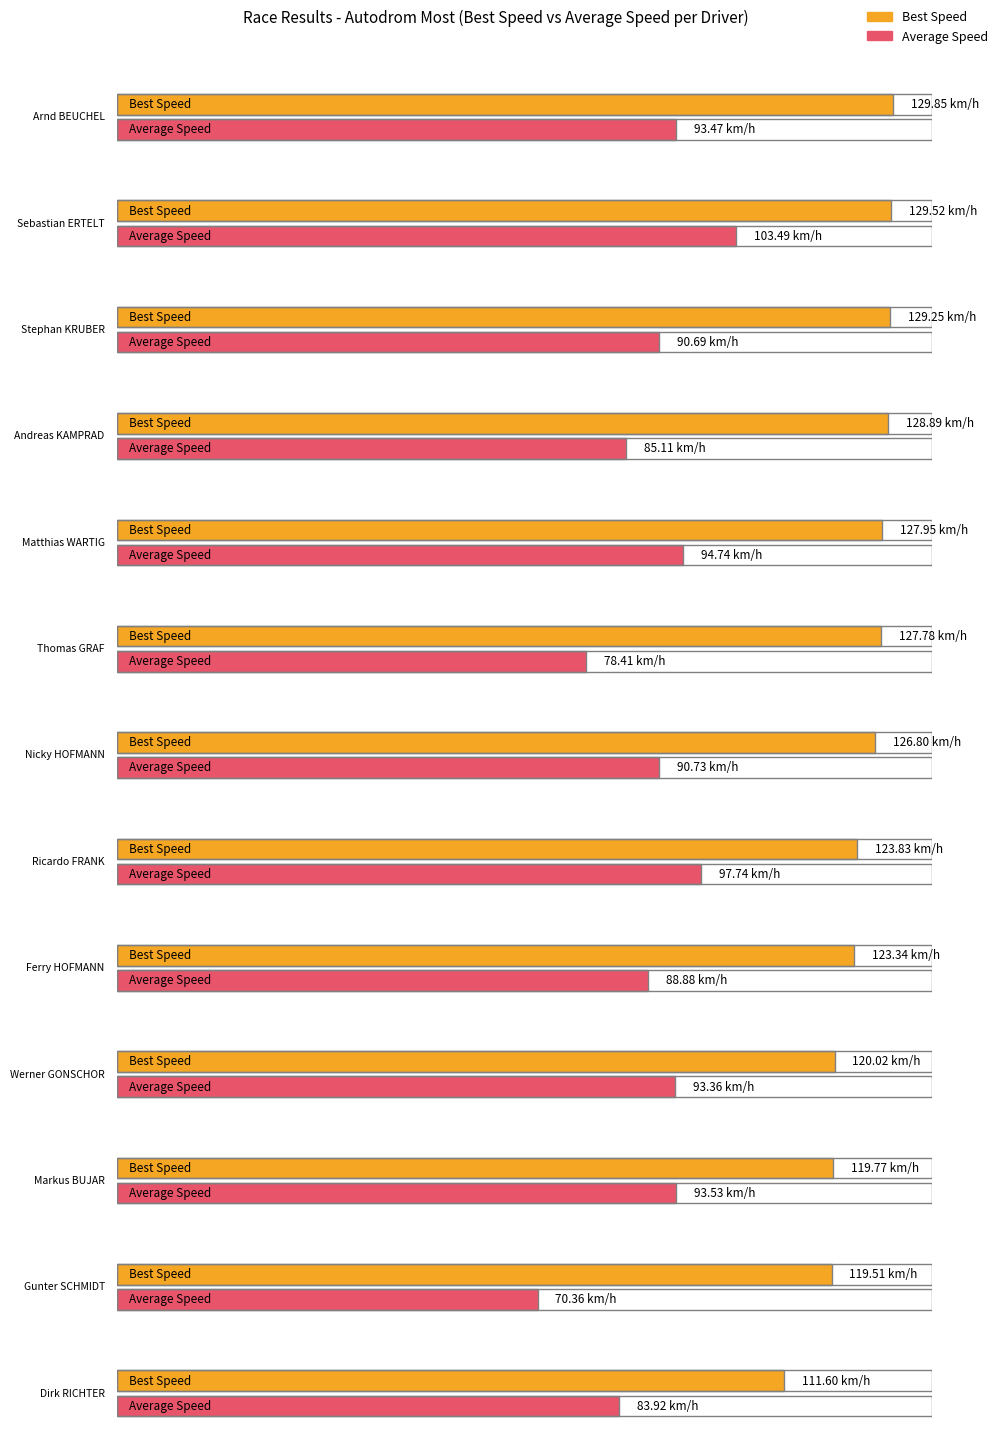

What position from the left is Werner GONSCHOR?

10